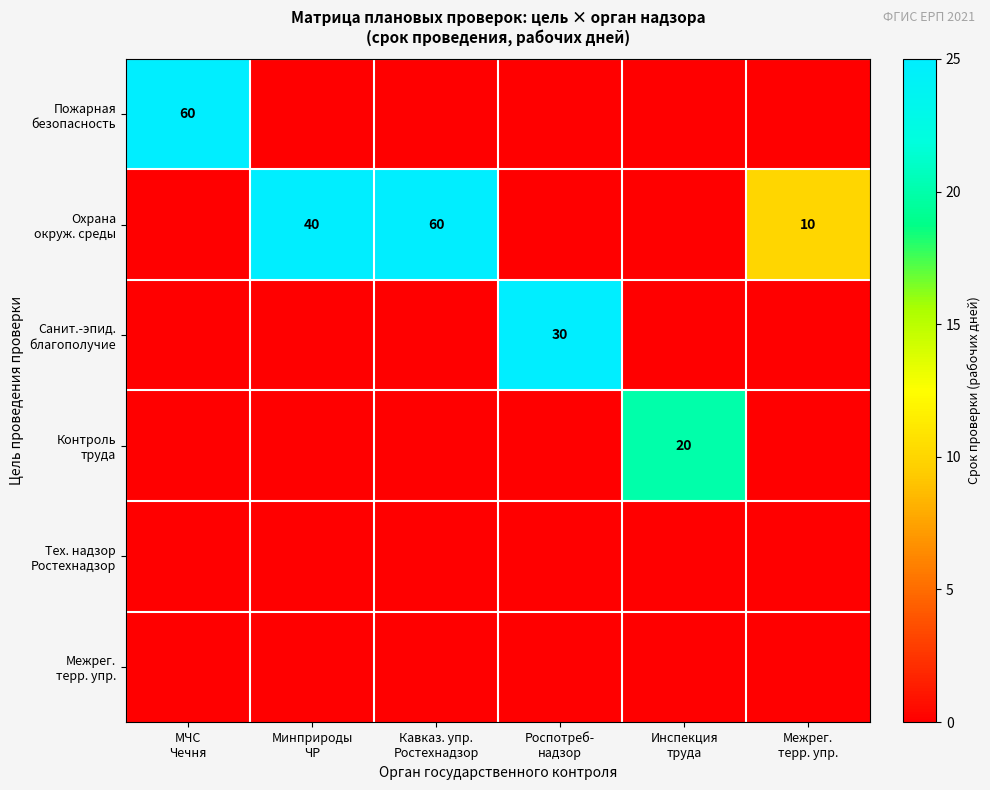

What is the difference between the maximum and second lowest values in the Пожарная безопасность series?

60